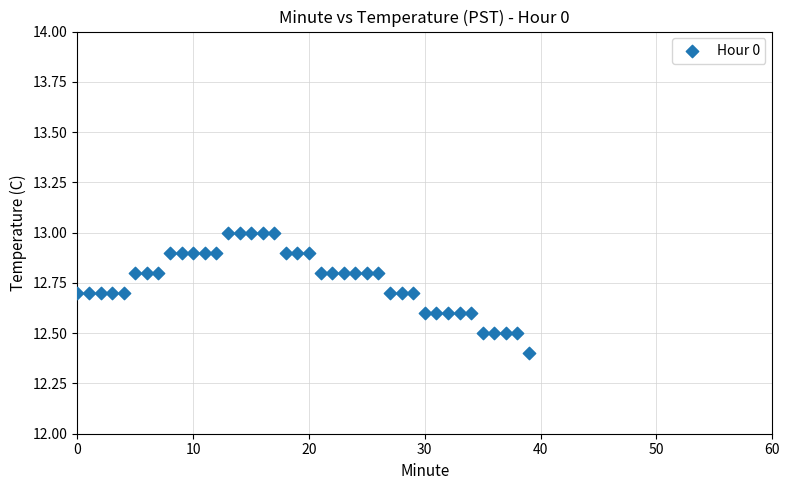

What is the range of Y values (max minus min)?

0.6